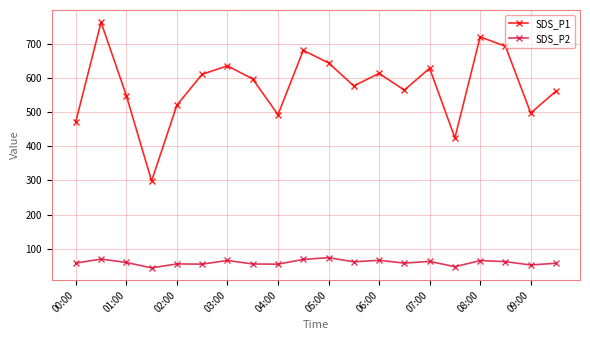

Which series has the widest spread of values?

SDS_P1